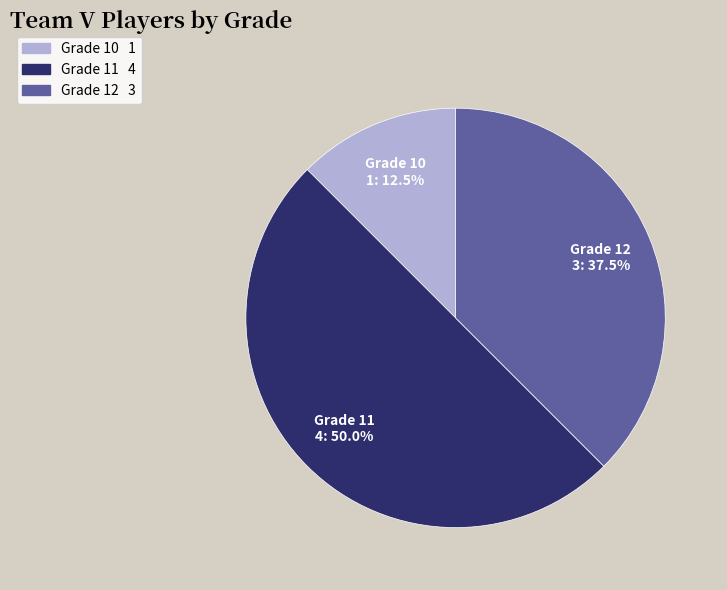

Which category has the smallest portion of the pie?

Grade 10